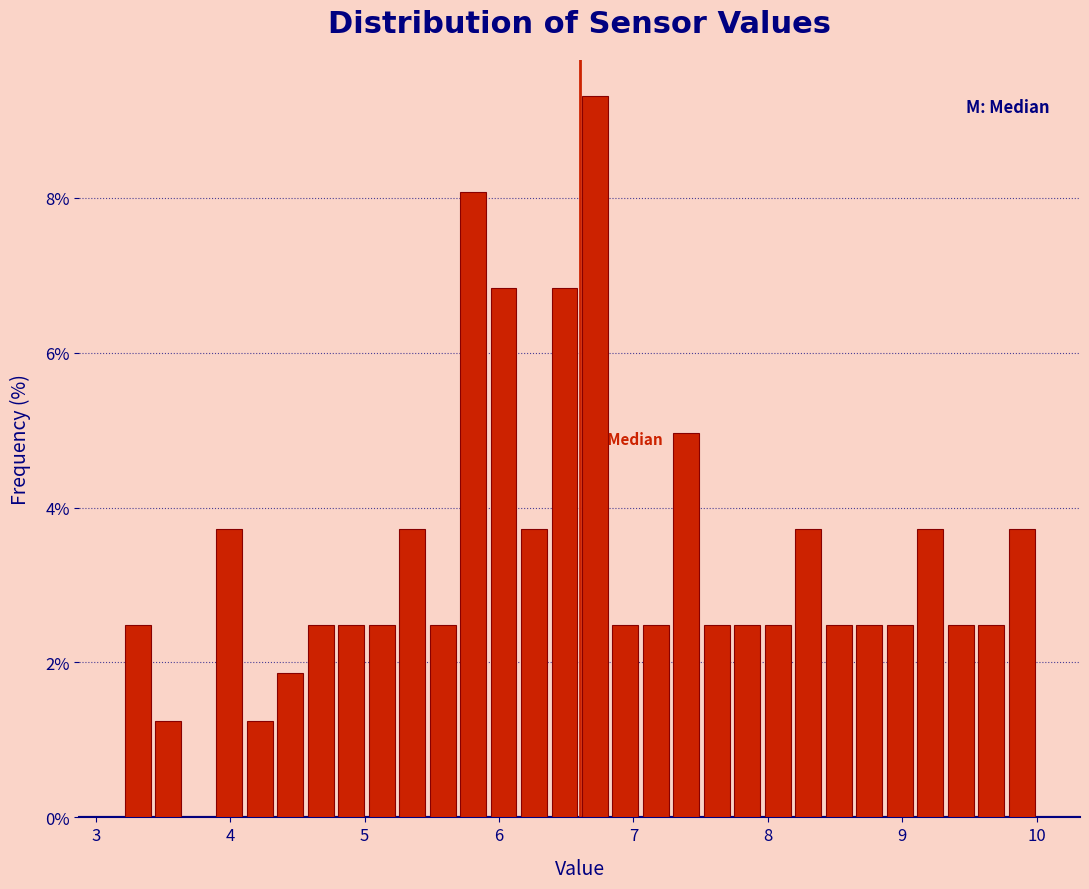

Around what value on the x-axis is the tallest bar? Give the approximate position of its centre, as read against the axis.

6.7